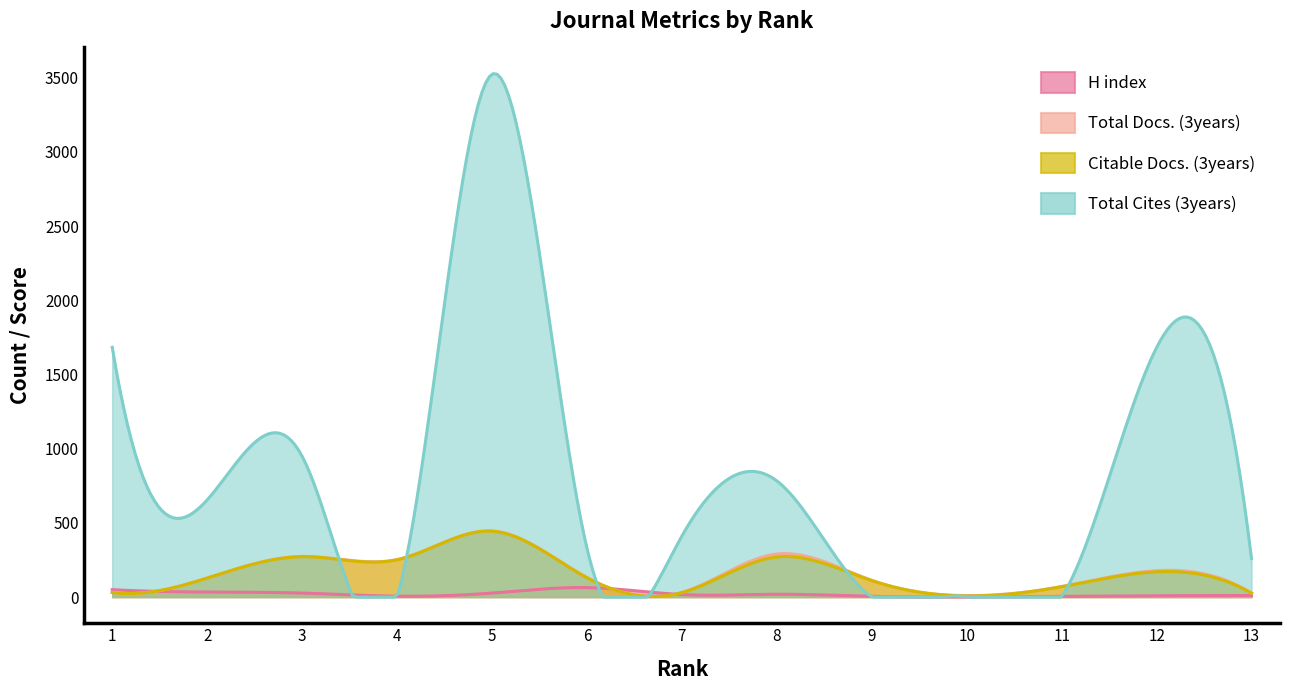

Which series has the largest range (max minus min)?

Total Cites (3years)